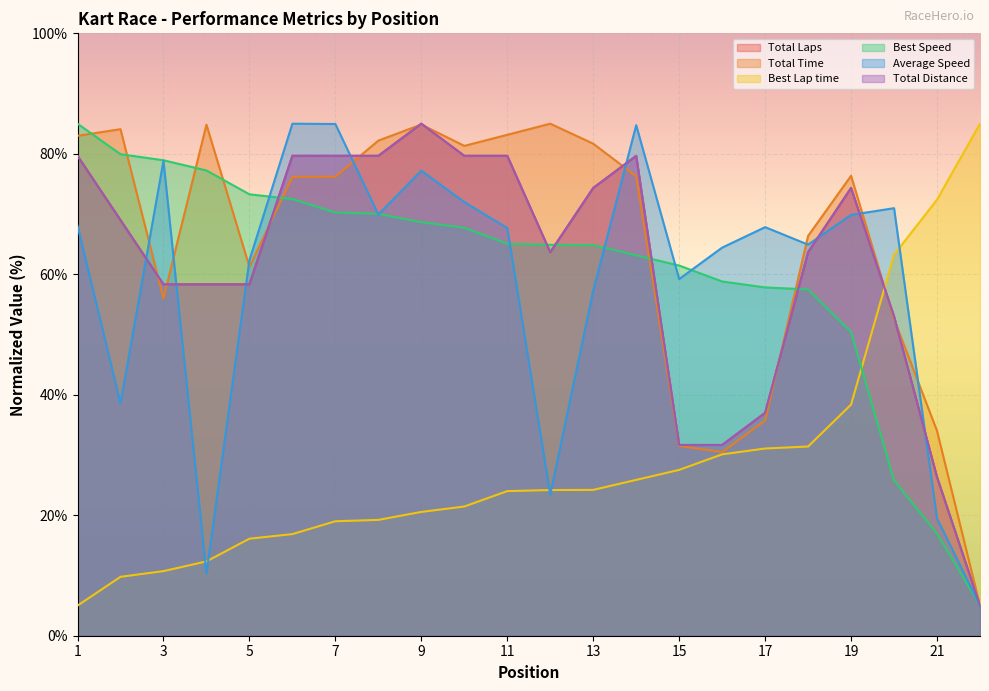

Which category has the highest value in the Average Speed series?

6